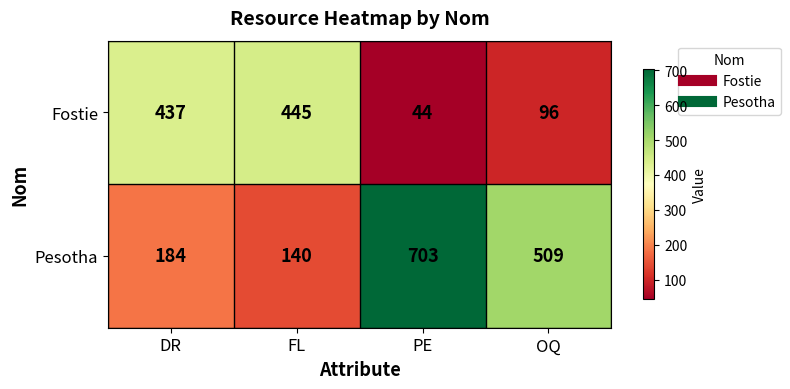

Which category has the highest value across all series?

PE